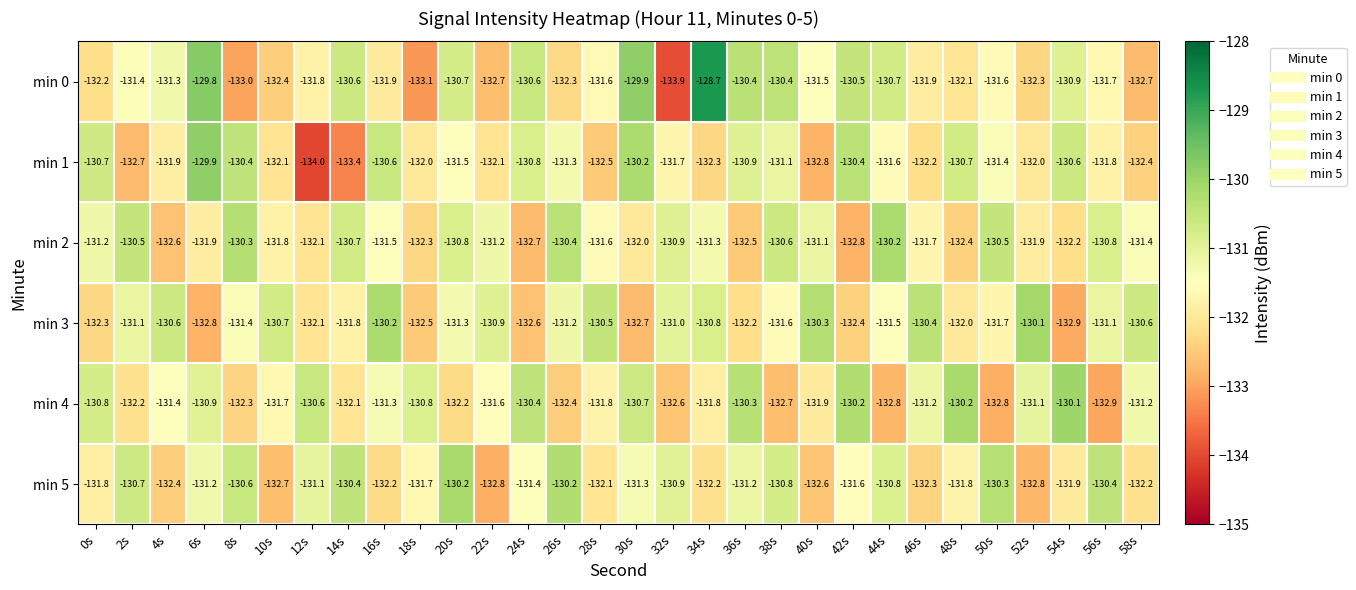

What is the difference between the second highest and minimum values in the min 3 series?

2.7